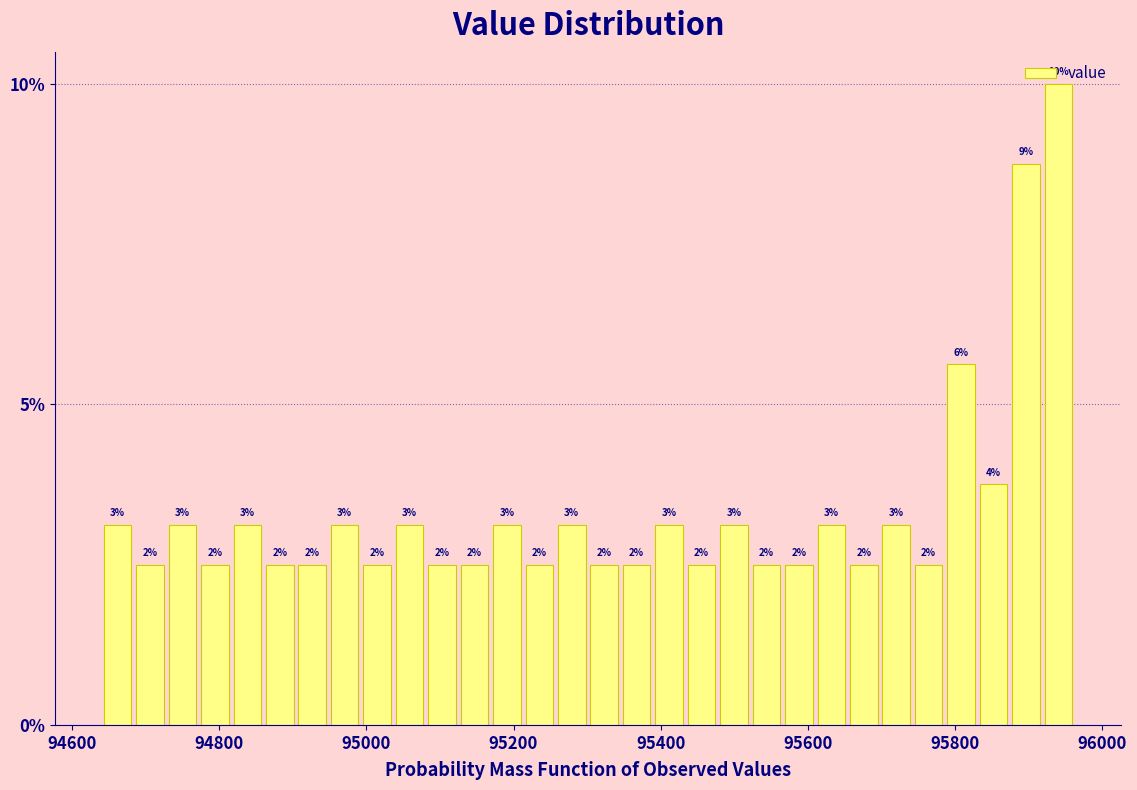

Around what value on the x-axis is the tallest bar? Give the approximate position of its centre, as read against the axis.

95940